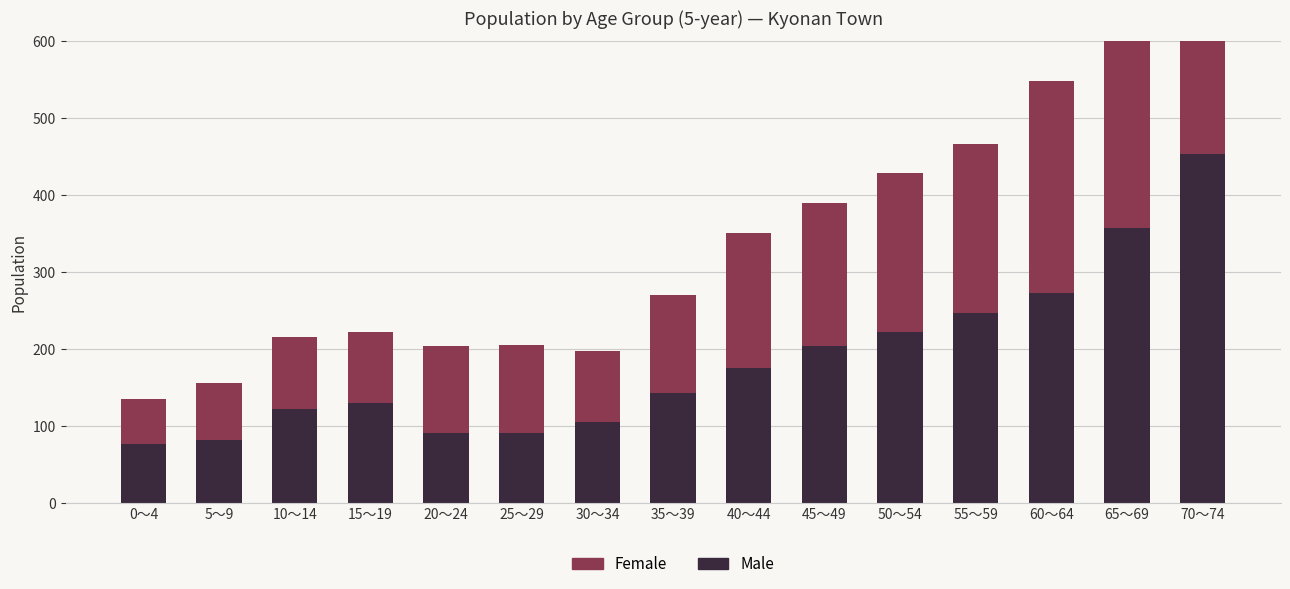

Between 40～44 and 55～59, which series saw the biggest shift?

Male